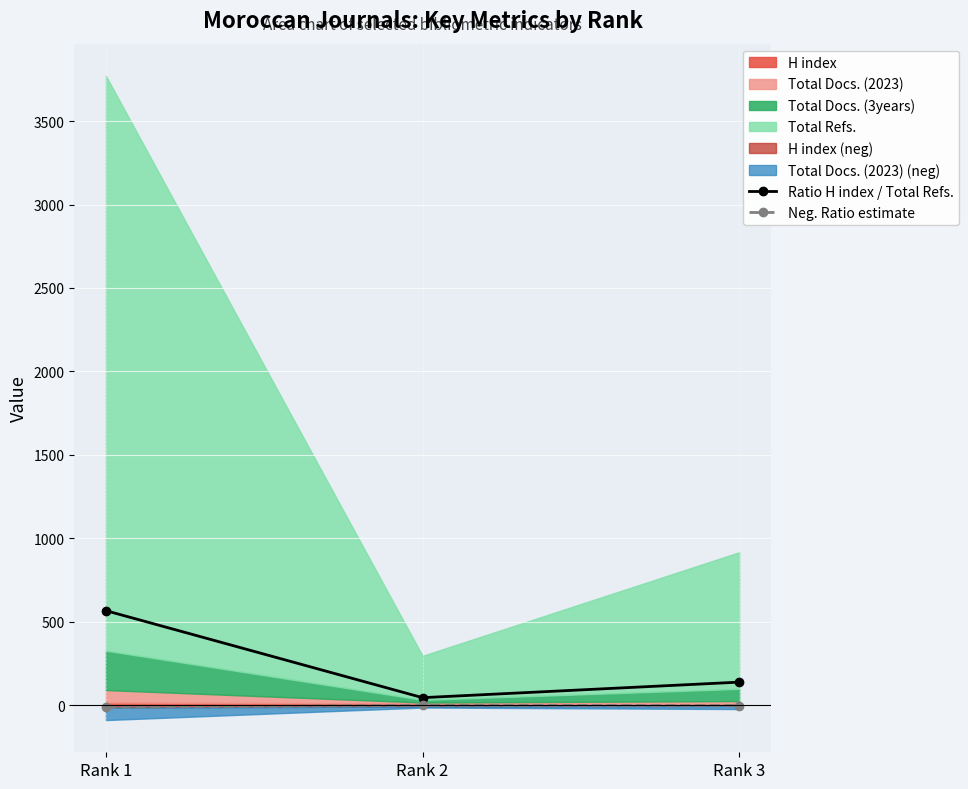

How many categories are shown in the chart?

3